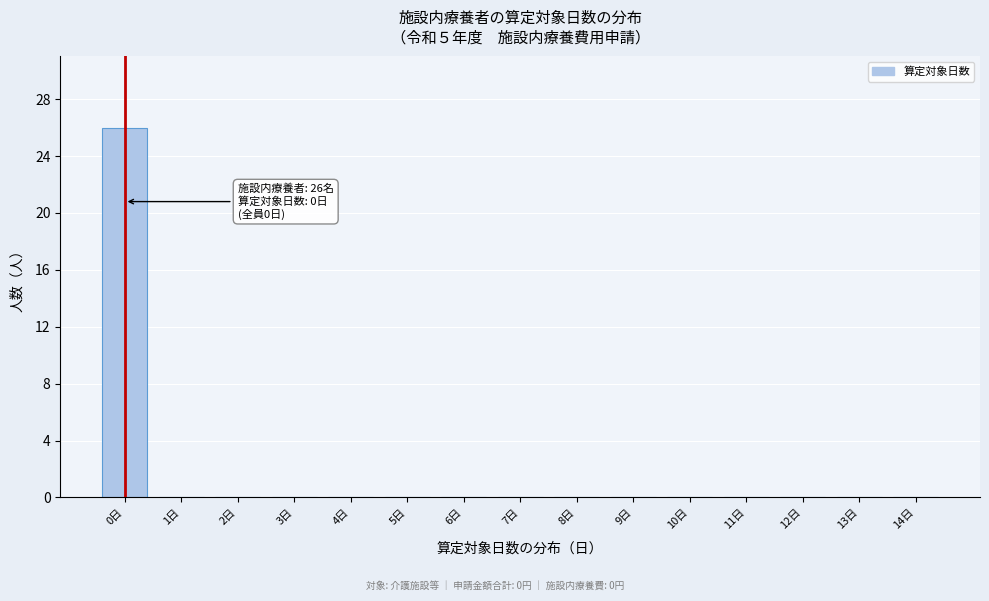

Reading left to right, what are all the values shown in this chart?

0日=26	1日=0	2日=0	3日=0	4日=0	5日=0	6日=0	7日=0	8日=0	9日=0	10日=0	11日=0	12日=0	13日=0	14日=0